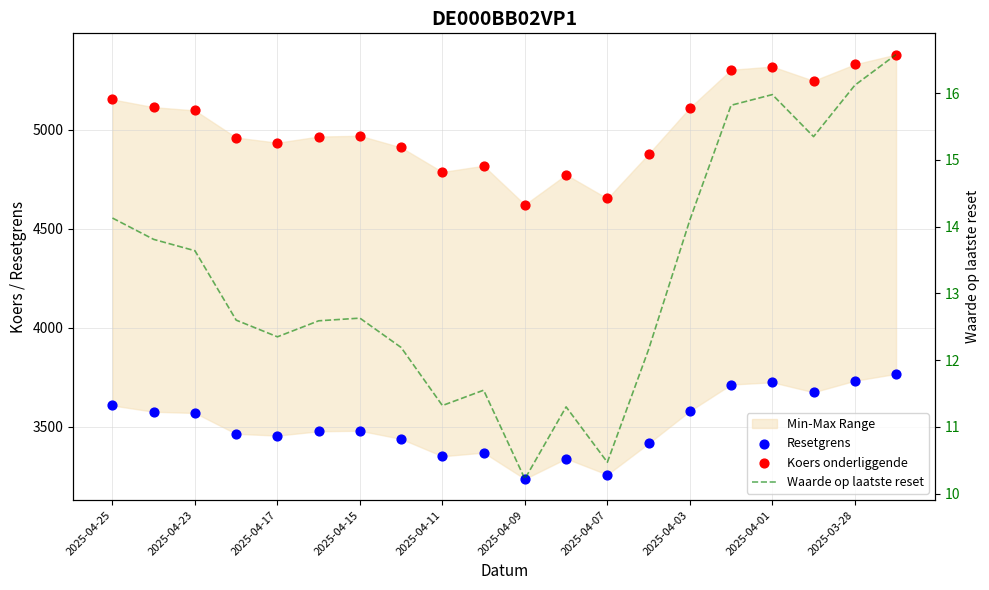

At which category is the sum across all series the highest?

19